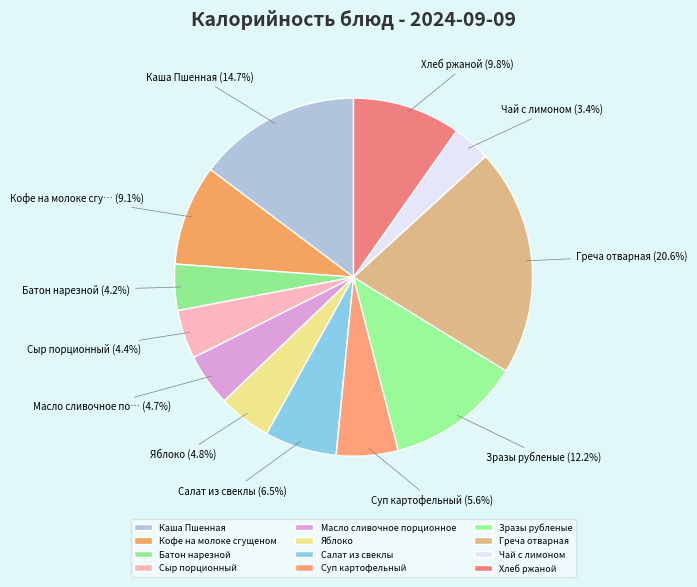

What percentage do Кофе на молоке сгущеном and Батон нарезной together represent?

13.3%